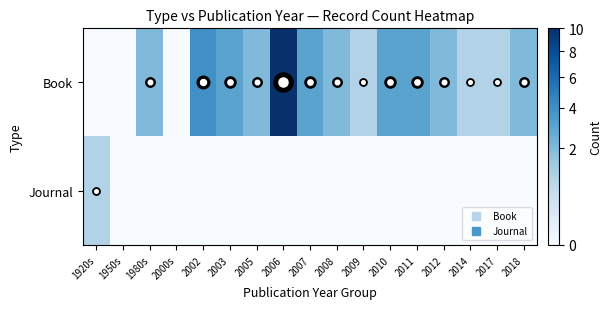

Reading left to right, list all the values displayed in this chart.

Book: 1920s=0	1950s=0	1980s=2	2000s=0	2002=4	2003=3	2005=2	2006=10	2007=3	2008=2	2009=1	2010=3	2011=3	2012=2	2014=1	2017=1	2018=2
Journal: 1920s=1	1950s=0	1980s=0	2000s=0	2002=0	2003=0	2005=0	2006=0	2007=0	2008=0	2009=0	2010=0	2011=0	2012=0	2014=0	2017=0	2018=0